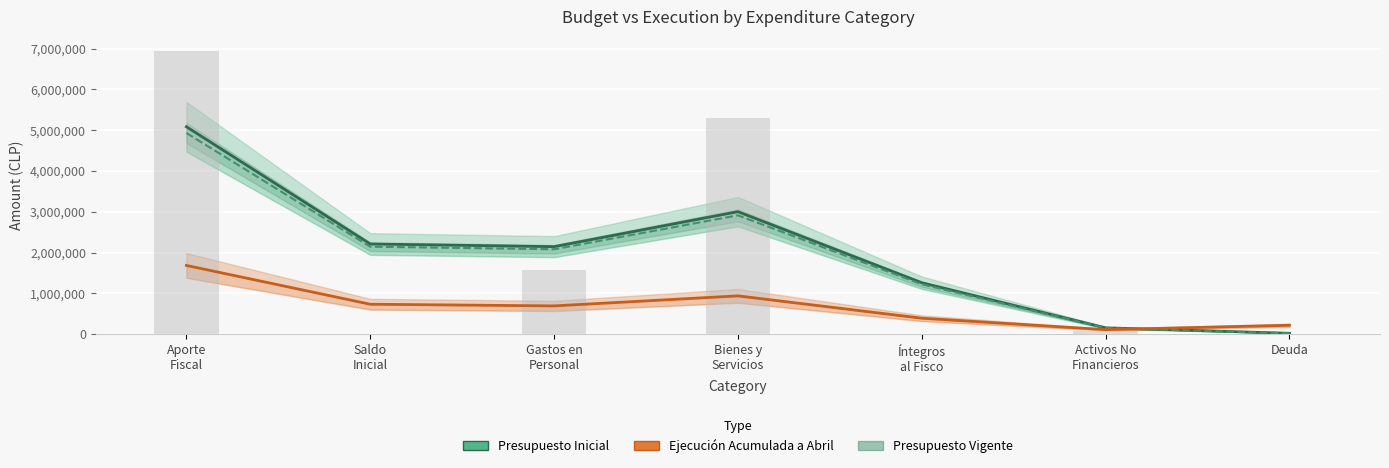

What is the average value of the Presupuesto Vigente series?

1924389.8